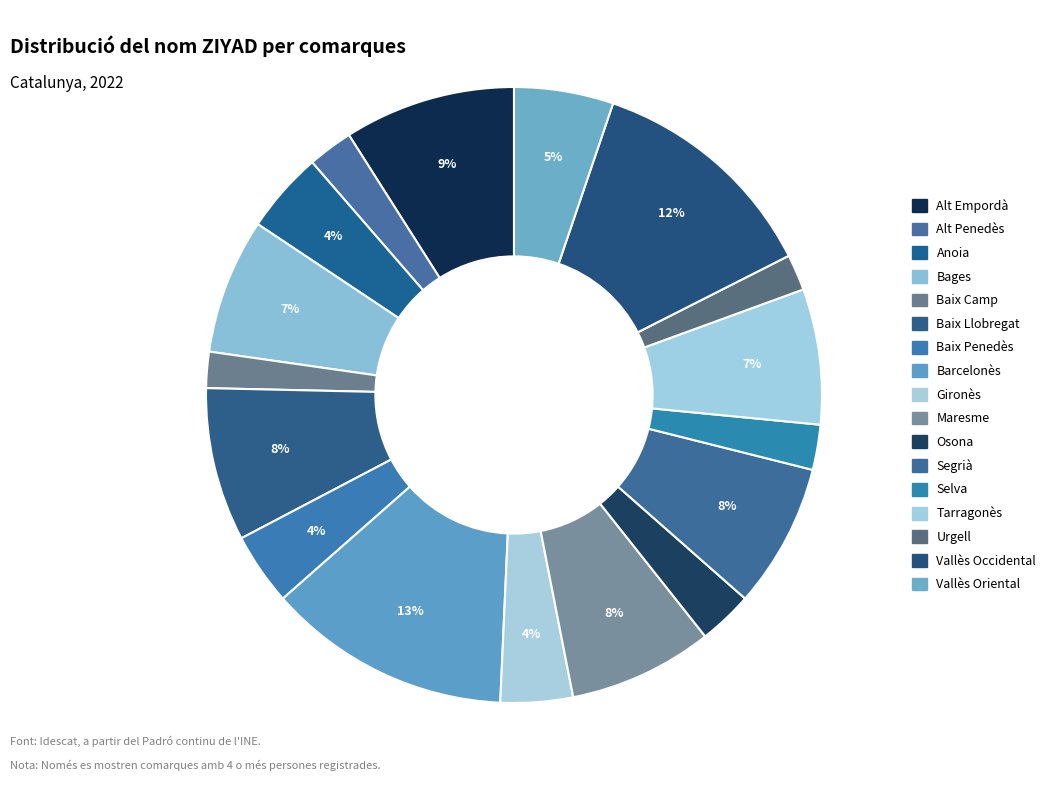

To the nearest percent, what percentage of the pie is Tarragonès?

7%